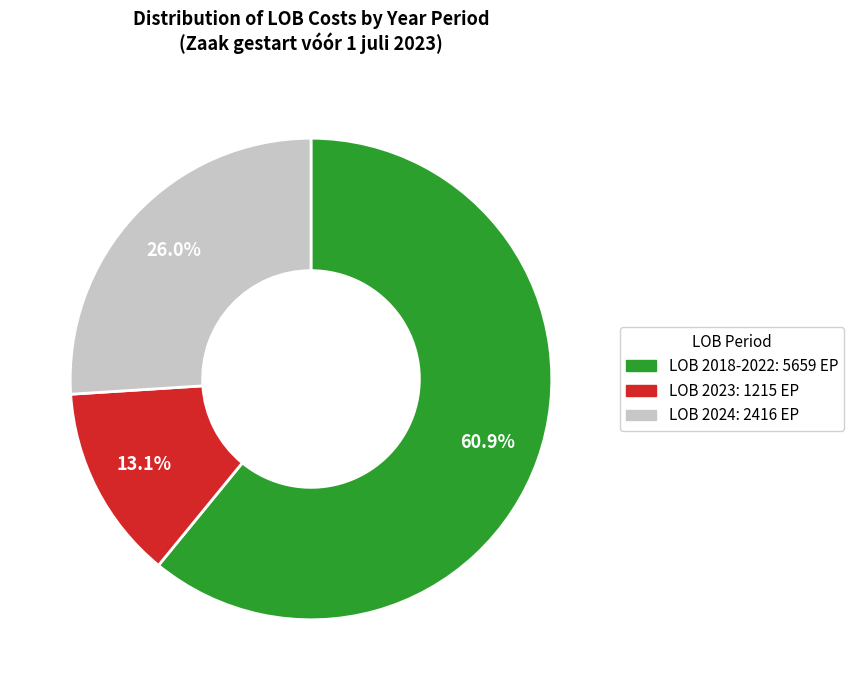

Does any single category account for the majority?

Yes